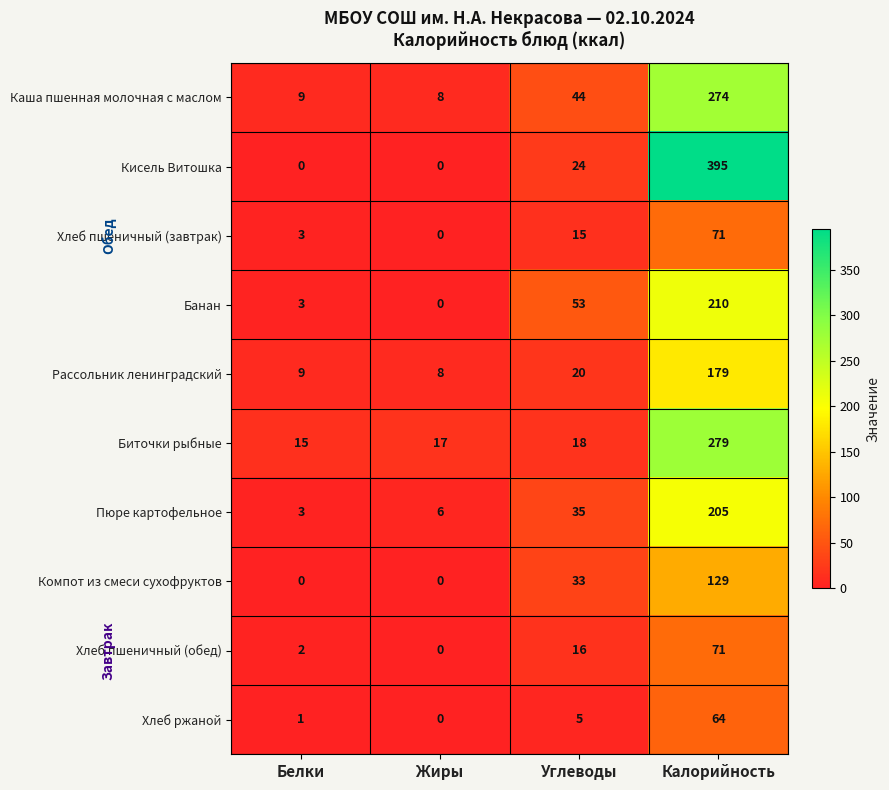

Is it true that Биточки рыбные equals 12 at Углеводы?

False